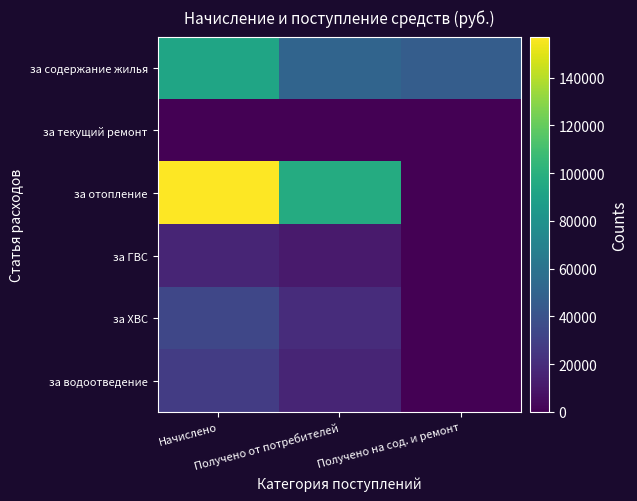

Reading right to left, list all the values displayed in this chart.

за содержание жилья: Получено на сод. и ремонт=46518.2	Получено от потребителей=50411.2	Начислено=92419.5
за текущий ремонт: Получено на сод. и ремонт=0.0	Получено от потребителей=0.0	Начислено=0.0
за отопление: Получено на сод. и ремонт=0.0	Получено от потребителей=96750.6	Начислено=157221.0
за ГВС: Получено на сод. и ремонт=0.0	Получено от потребителей=11258.1	Начислено=16172.4
за ХВС: Получено на сод. и ремонт=0.0	Получено от потребителей=20082.9	Начислено=33399.6
за водоотведение: Получено на сод. и ремонт=0.0	Получено от потребителей=16145.8	Начислено=28250.5